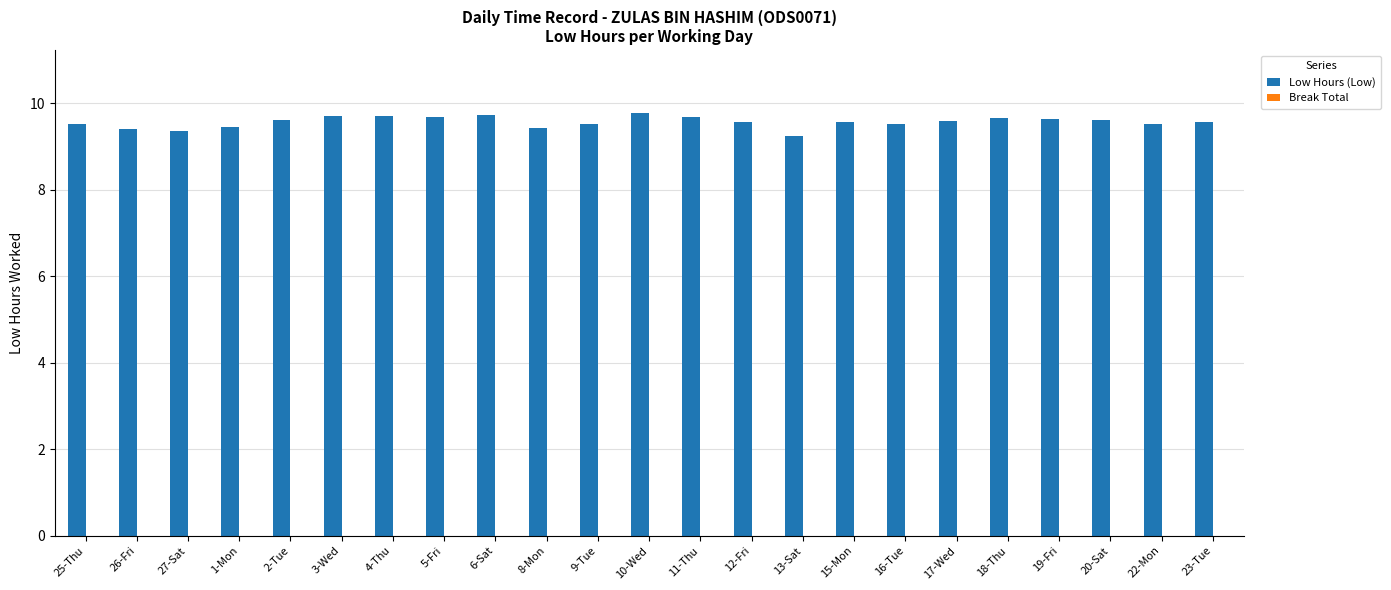

Read the value at 8-Mon.

9.4